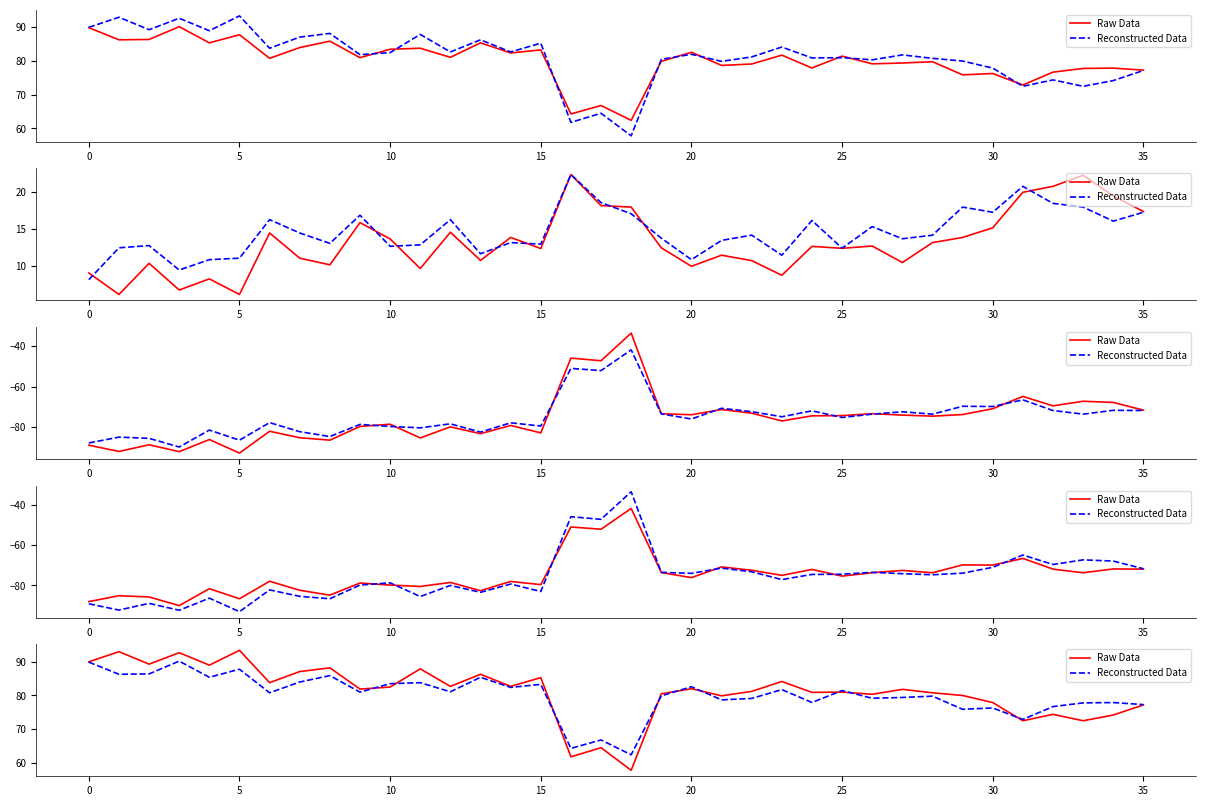

Rank the series at 29 from lowest to highest value.

Reconstructed Data, Raw Data